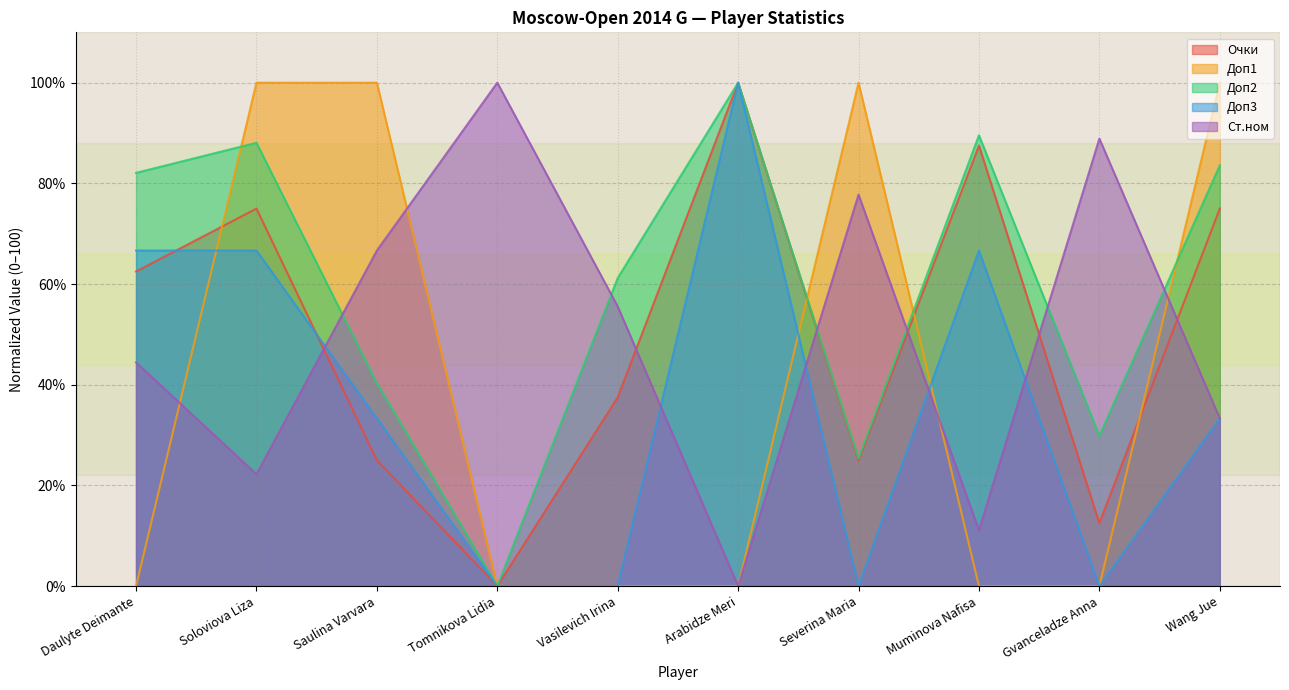

What is the value of the Доп3 point at the 2nd from the left?

66.7